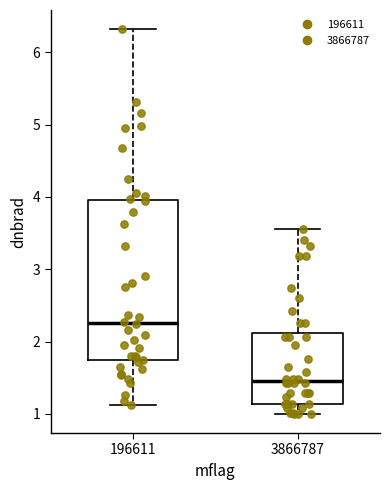

Which box has the lowest median line?

3866787